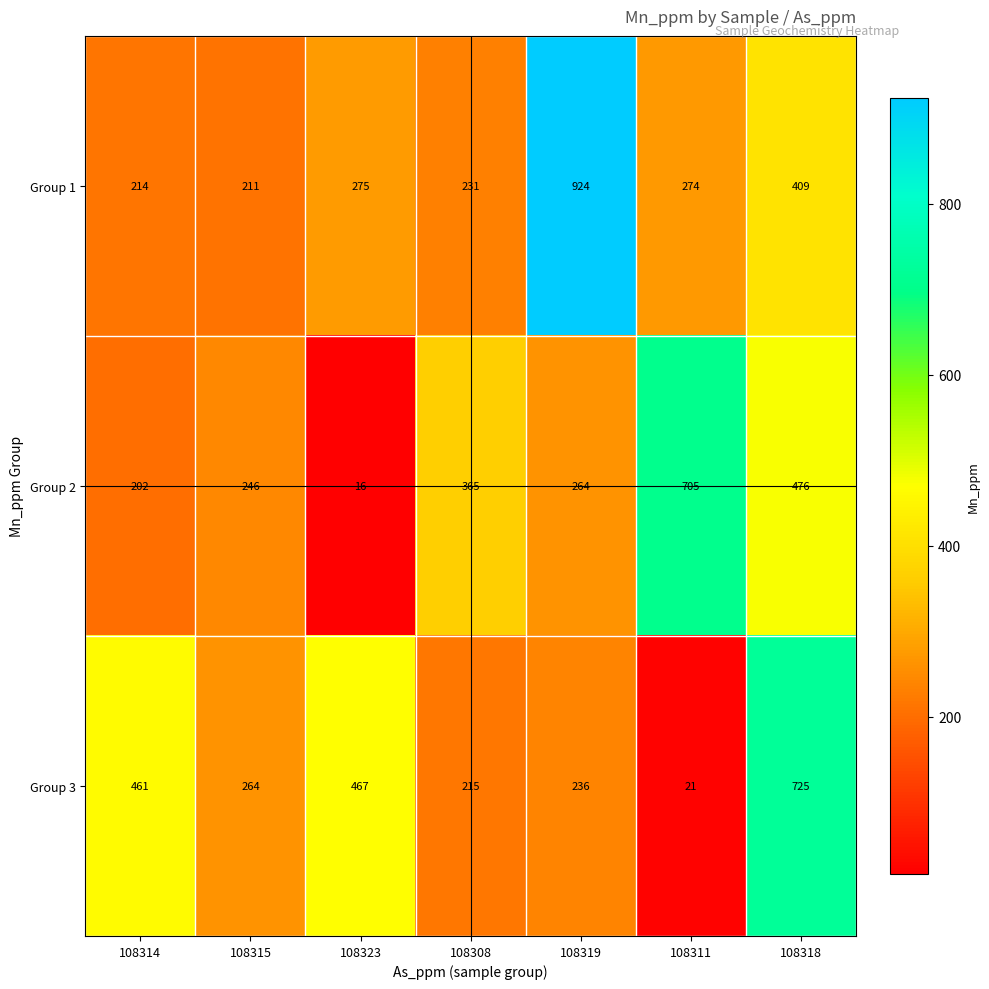

Which category has the highest value in the Group 3 series?

108318